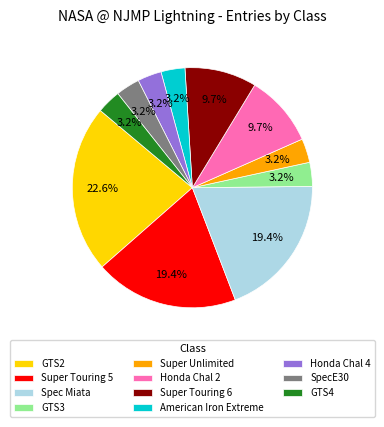

Is there any slice that represents more than half of the pie?

No